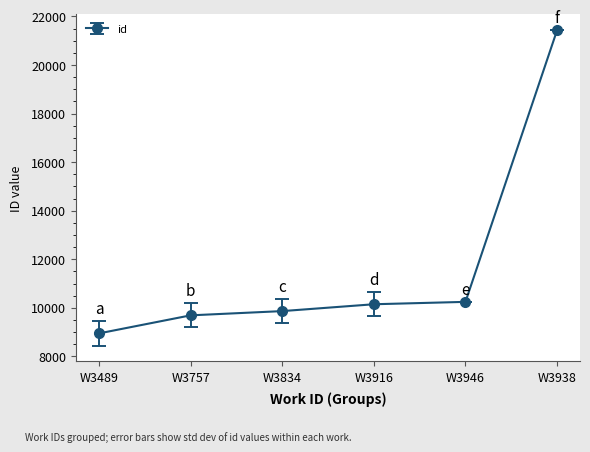

True or false: the data shows 3391.9 at W3757.

False